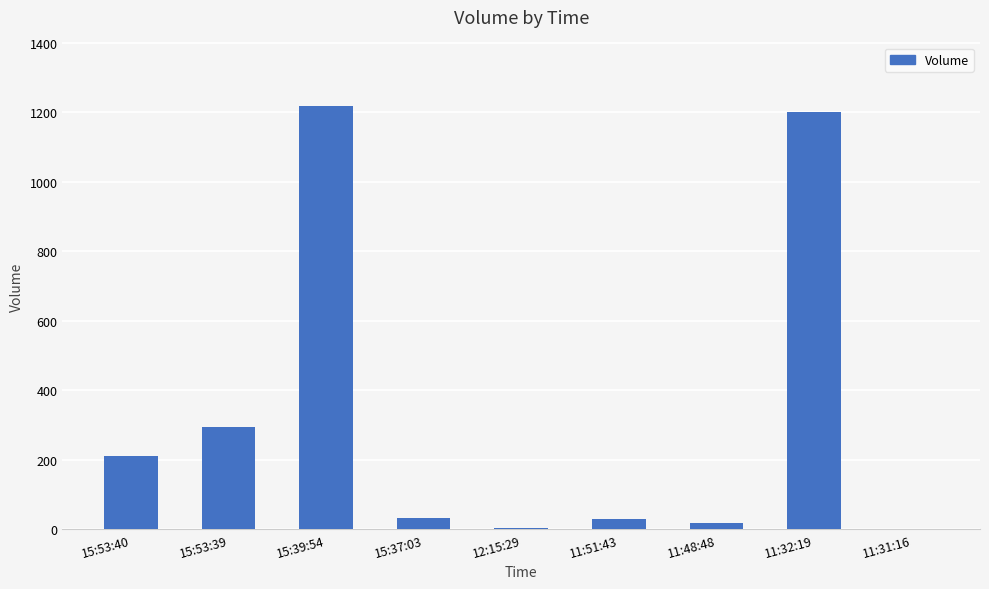

What is the difference between the values at 15:53:40 and 11:51:43?

180